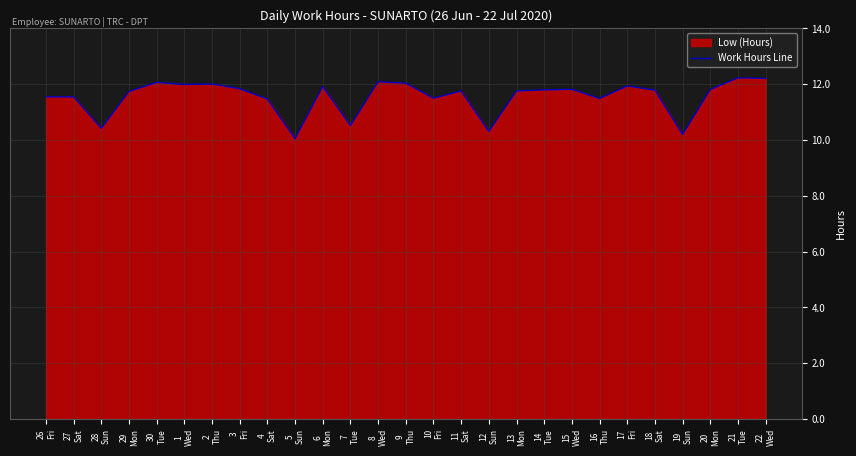

How many points are lower than both their immediate neighbors (excluding endpoints)?

8